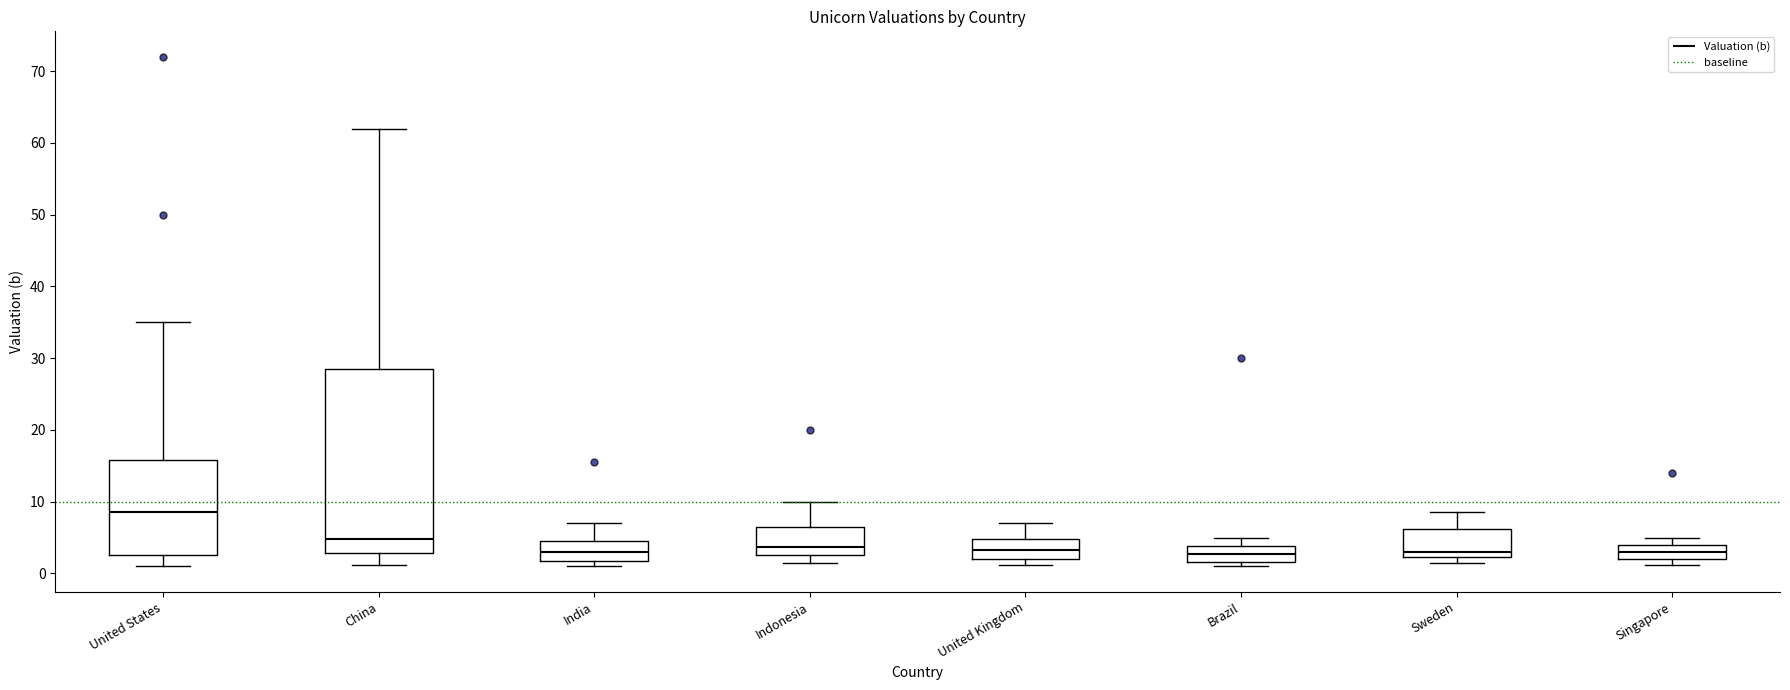

Where does the median line of the box for Singapore sit on the y-axis? The values are not printed on the chart, so give them approximately, as read against the axis.

3